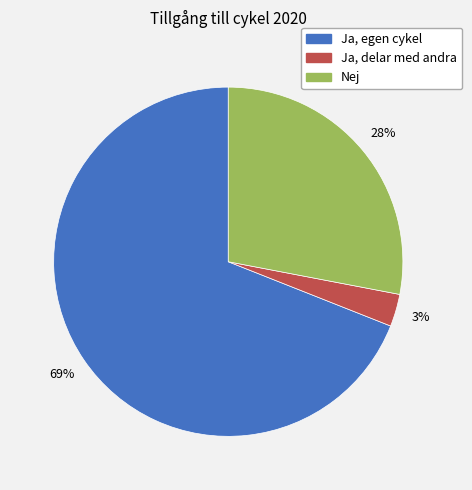

Does Ja, egen cykel account for over 50% of the chart?

Yes